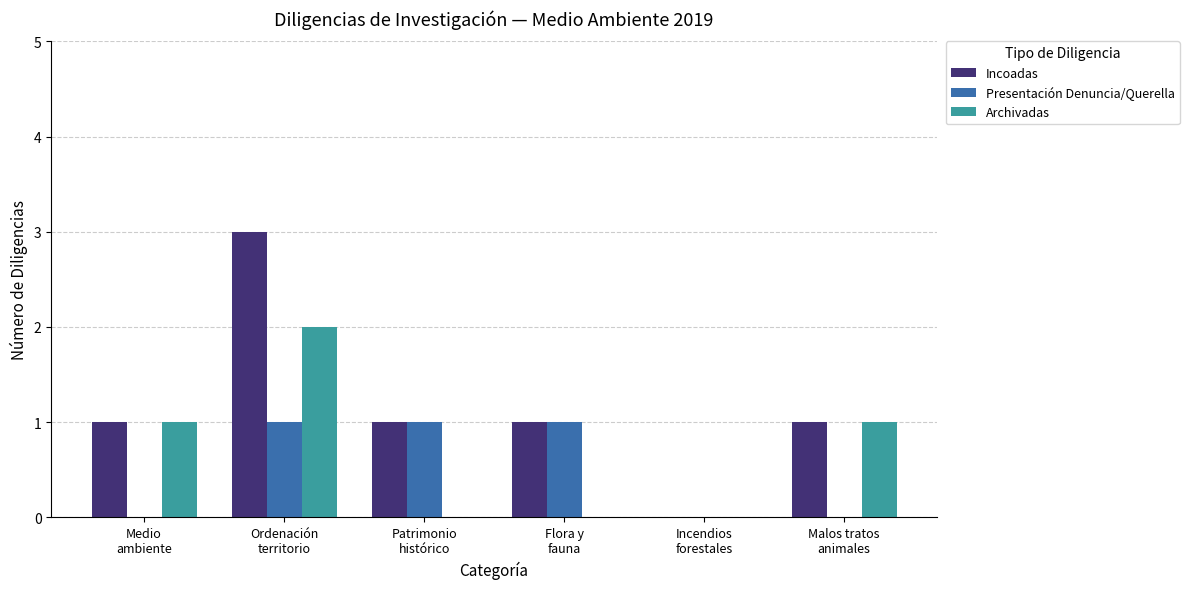

Is it true that Incoadas equals 2 at Patrimonio
histórico?

False